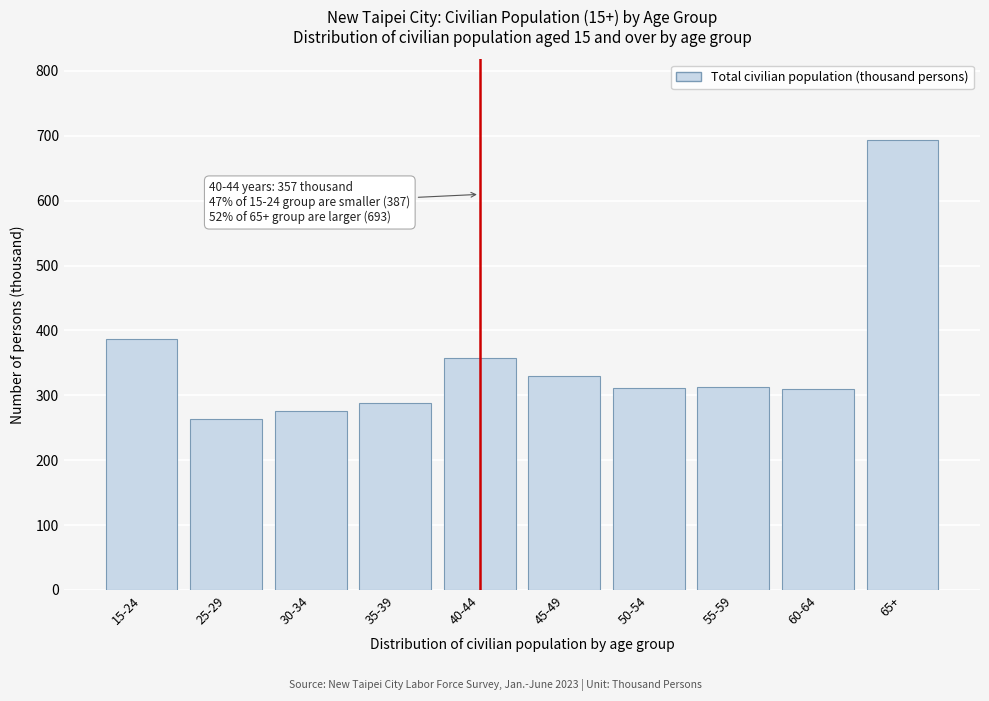

What is the sum of all values?

3527